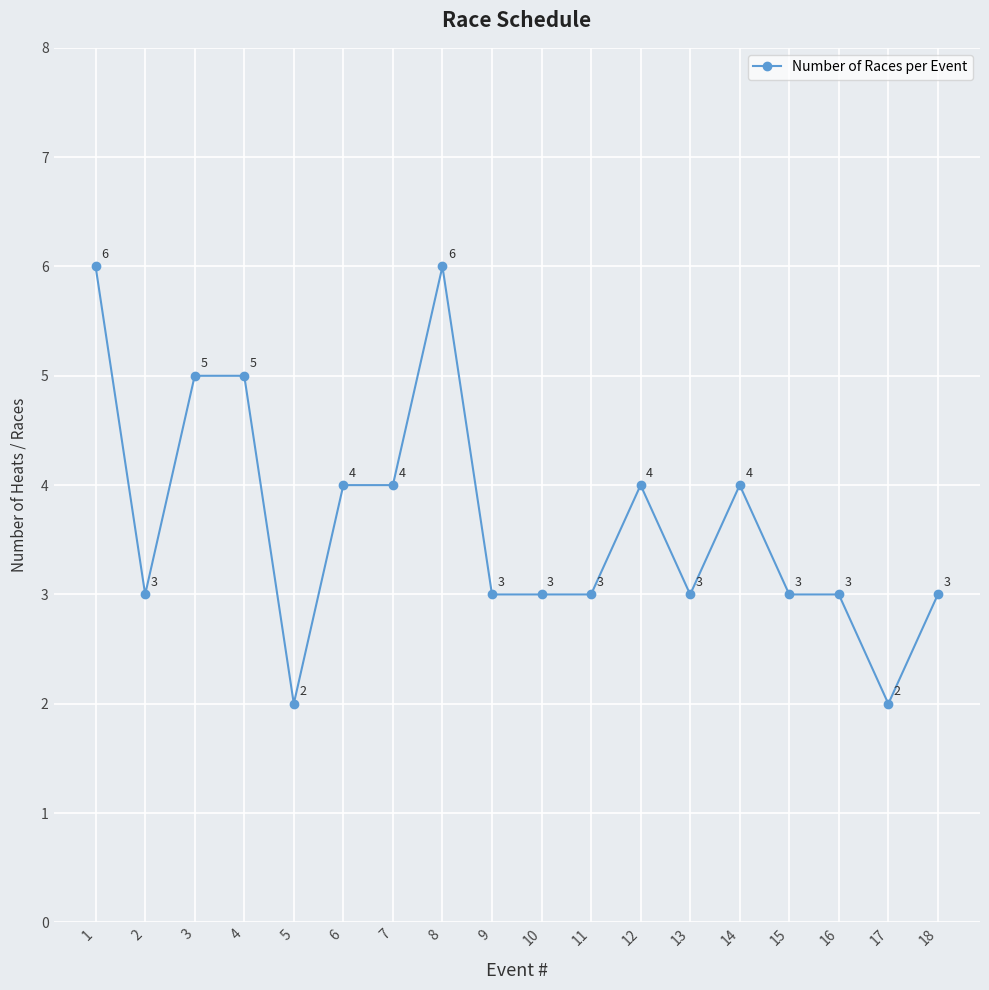

Count the values in the range 3 to 4.

12